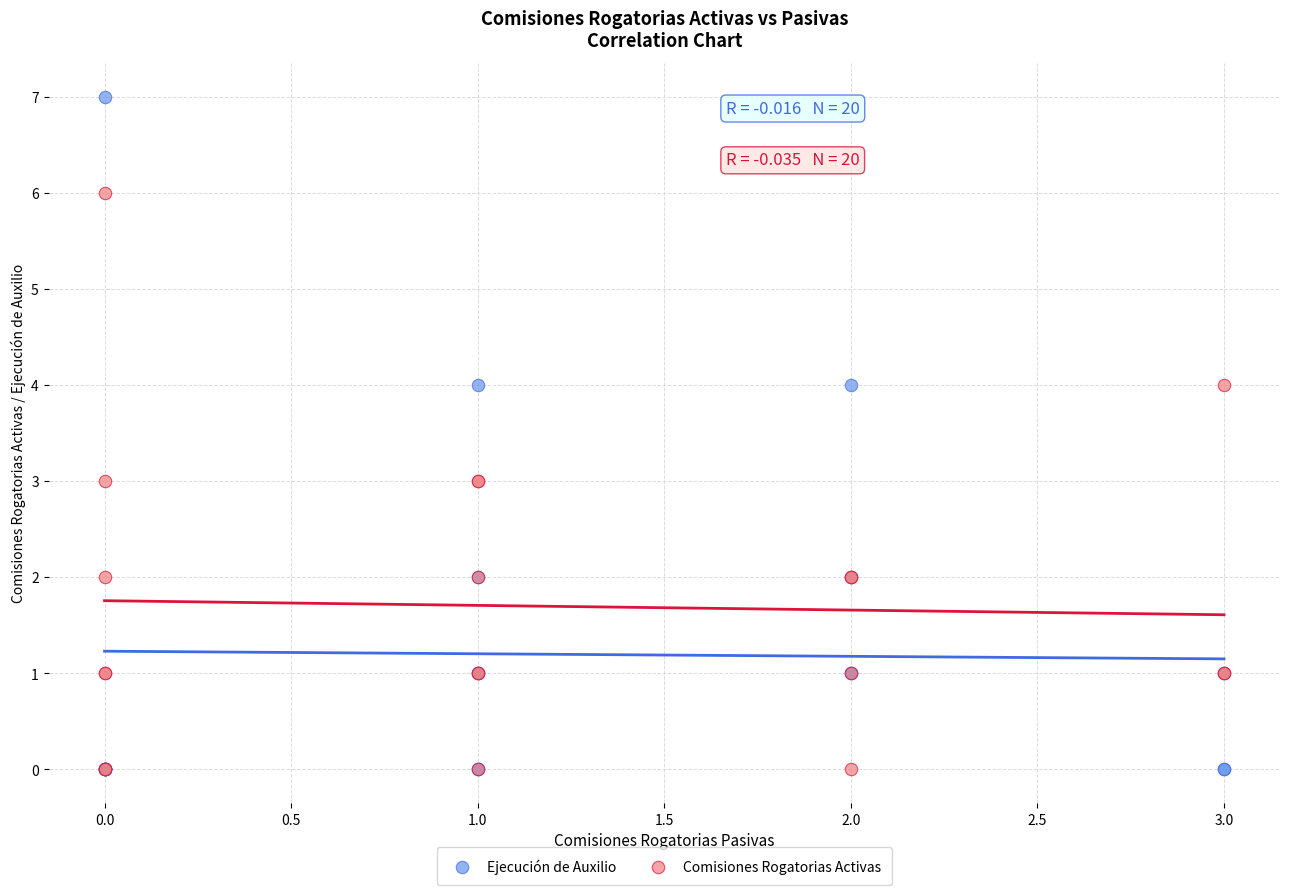

What are all the series names shown in the legend?

Ejecución de Auxilio, Comisiones Rogatorias Activas